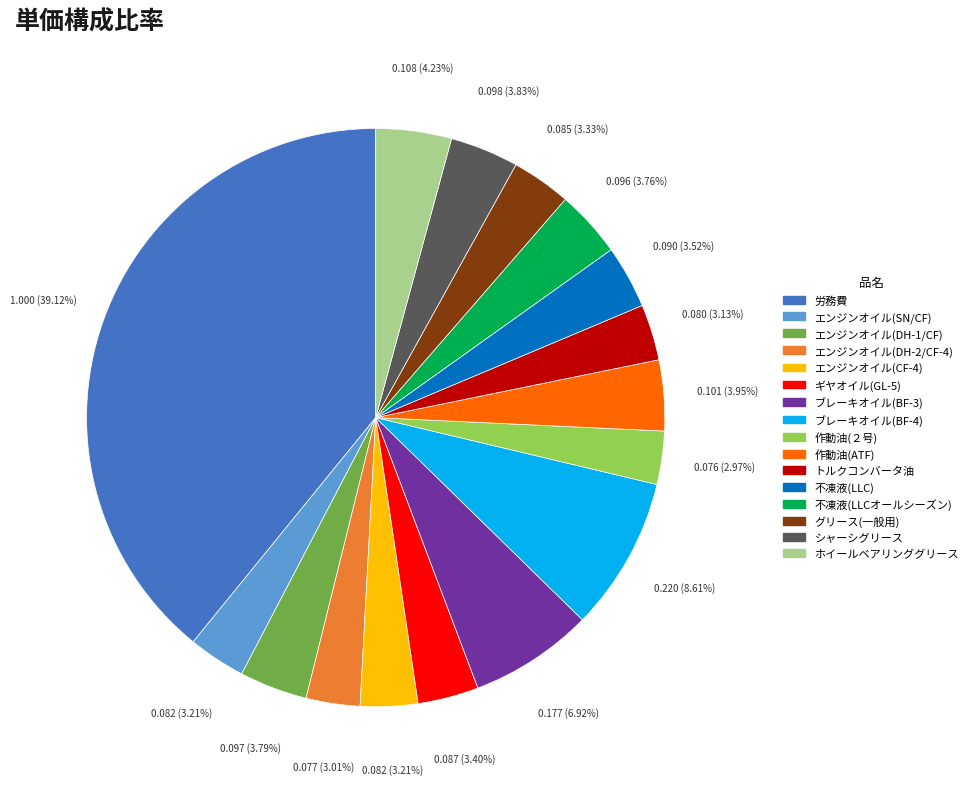

Which has a higher value, 作動油(ATF) or グリース(一般用)?

作動油(ATF)